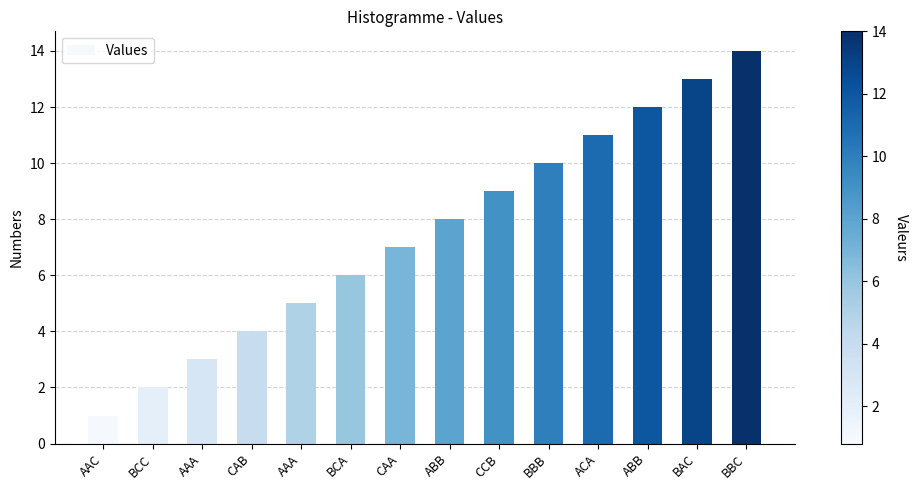

Reading left to right, transcribe all the data shown in this chart.

1	2	3	4	5	6	7	8	9	10	11	12	13	14